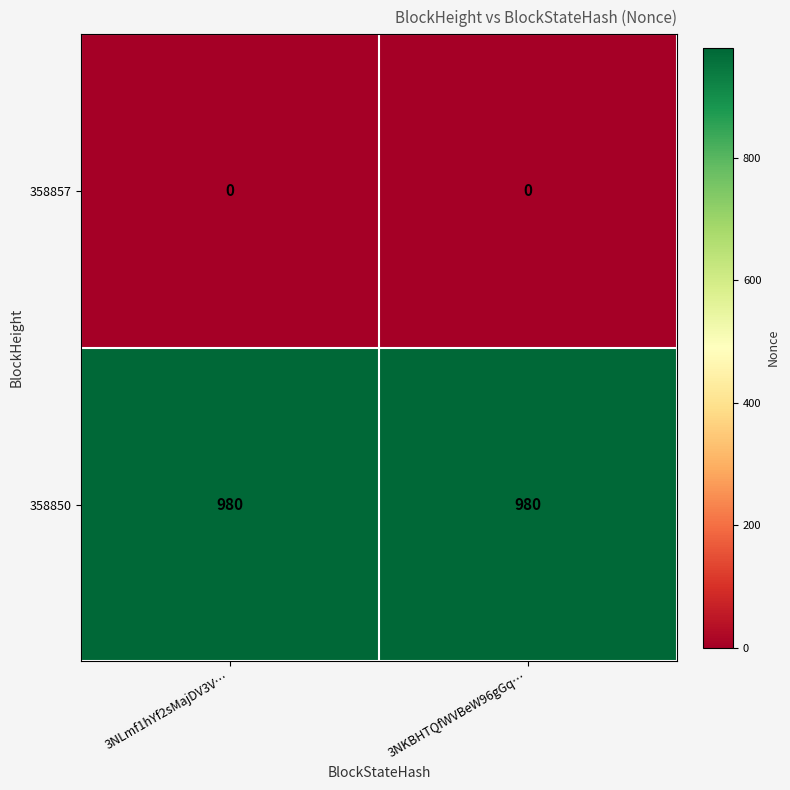

Reading right to left, list all the values displayed in this chart.

358857: 3NKBHTQfWVBeW96gGq…=0	3NLmf1hYf2sMajDV3V…=0
358850: 3NKBHTQfWVBeW96gGq…=980	3NLmf1hYf2sMajDV3V…=980